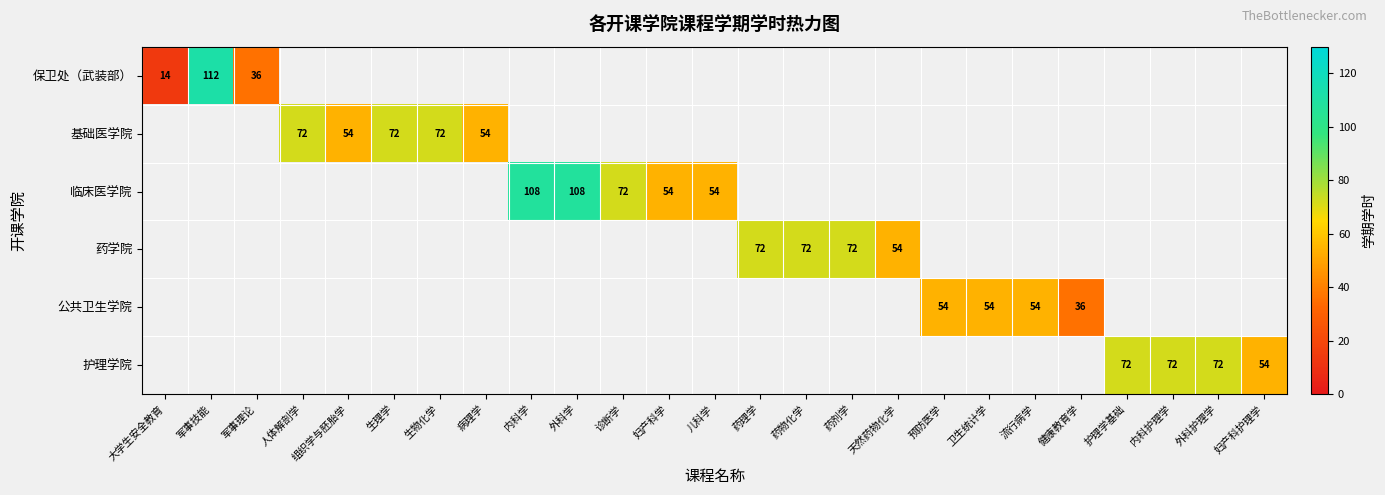

Which has a higher value, 妇产科学 or 药物化学?

药物化学